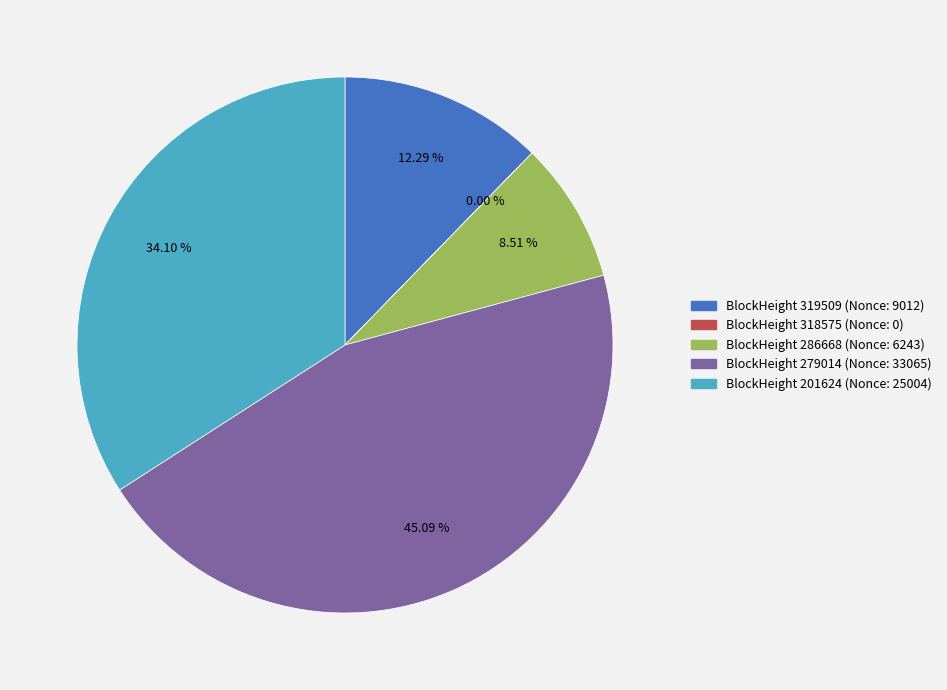

Does any single category account for the majority?

No